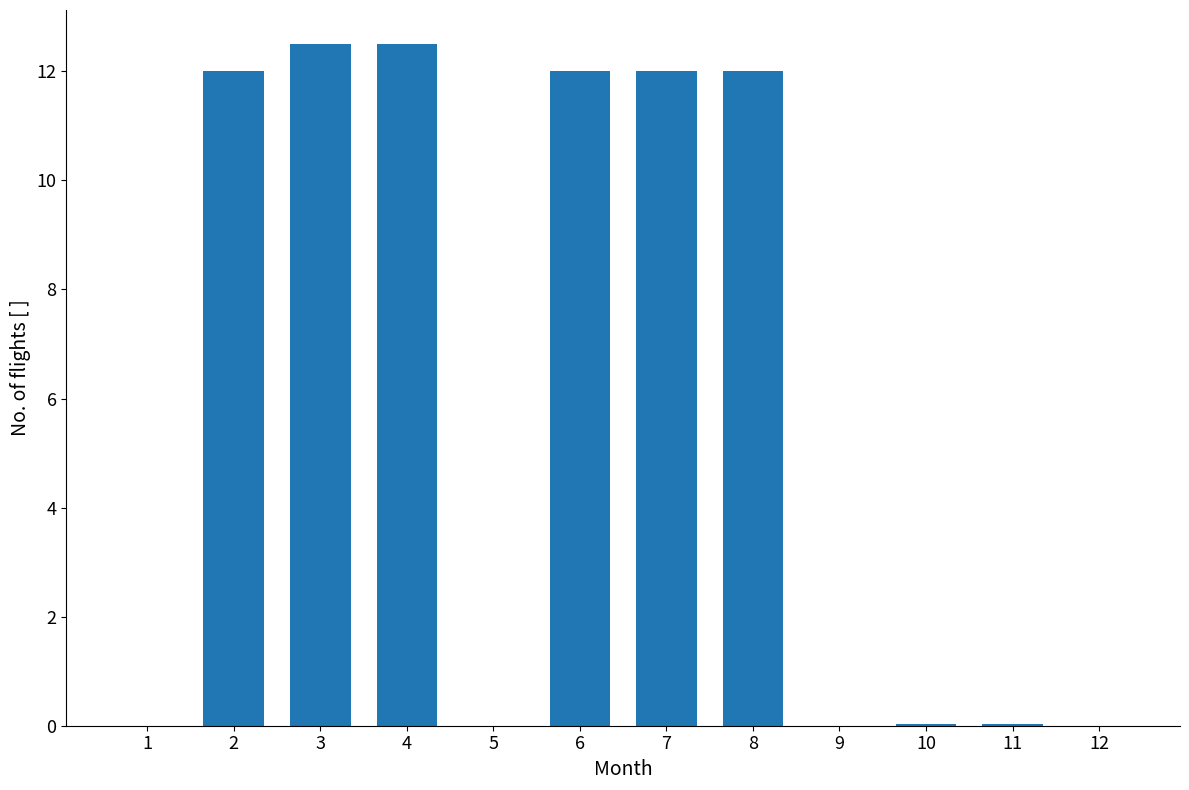

Is it true that the value at 3 is 12.5?

True